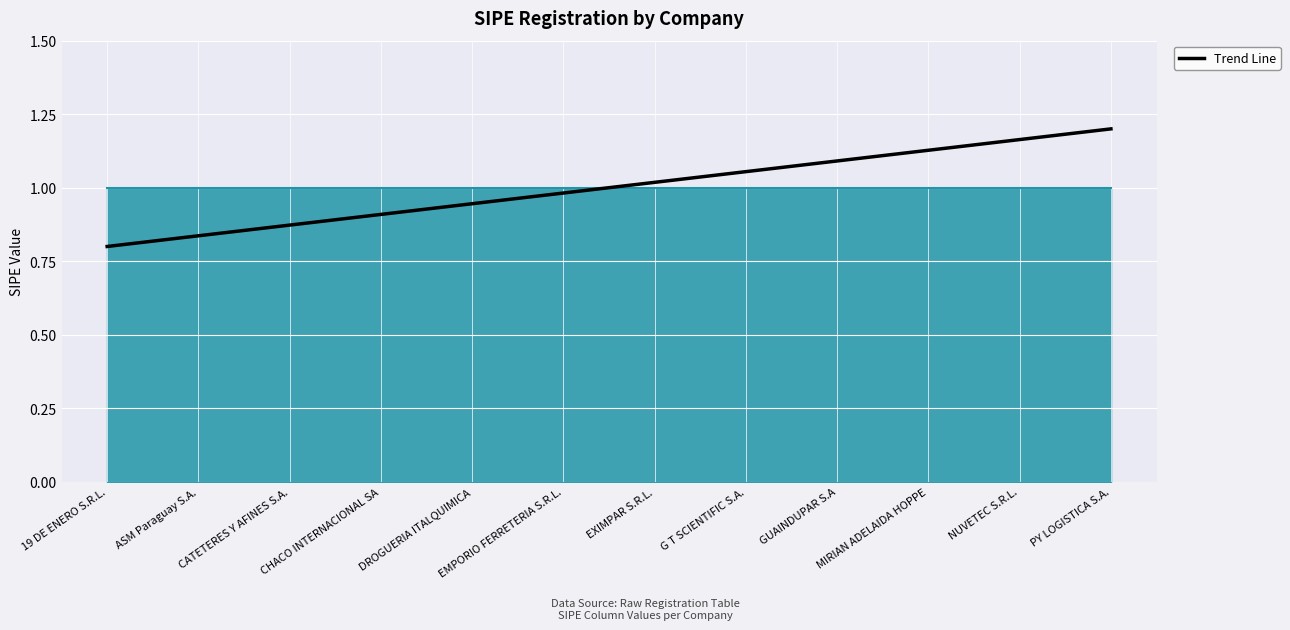

Which has a higher value, EXIMPAR S.R.L. or DROGUERIA ITALQUIMICA?

EXIMPAR S.R.L.